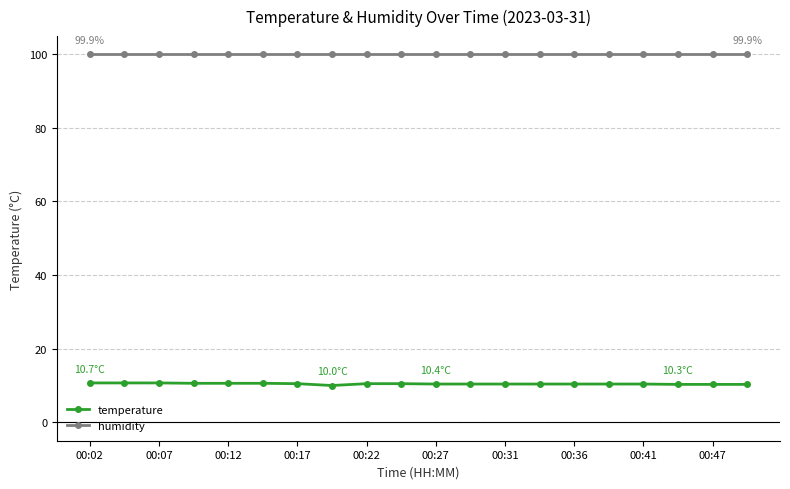

At how many categories does at least one series exceed 60?

20